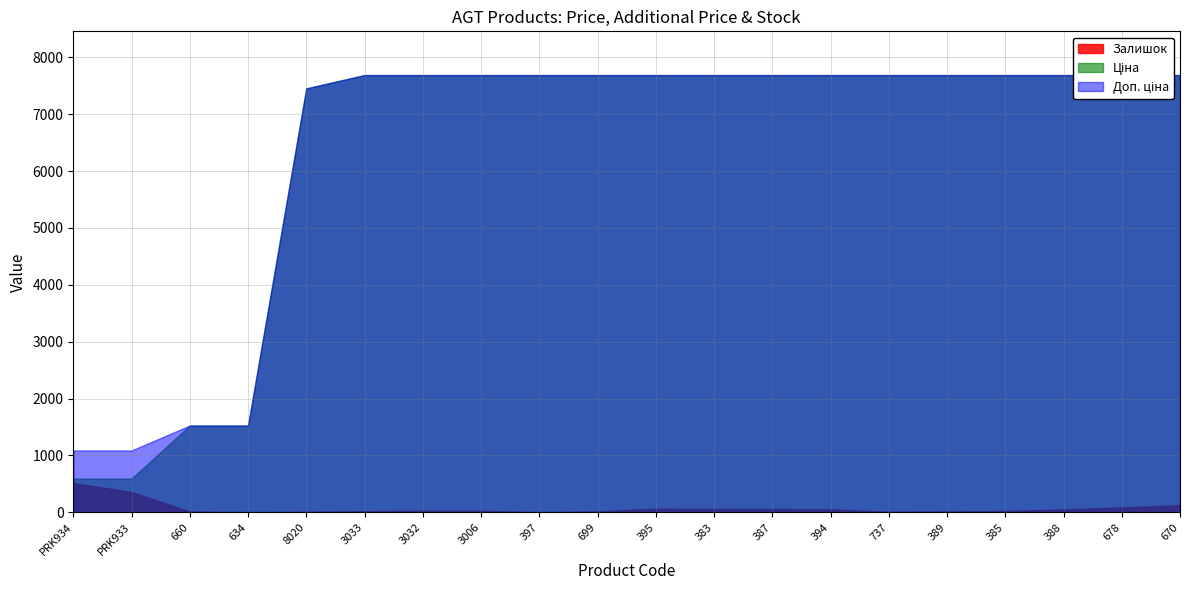

At which label does Доп. ціна first exceed 7687?

3033